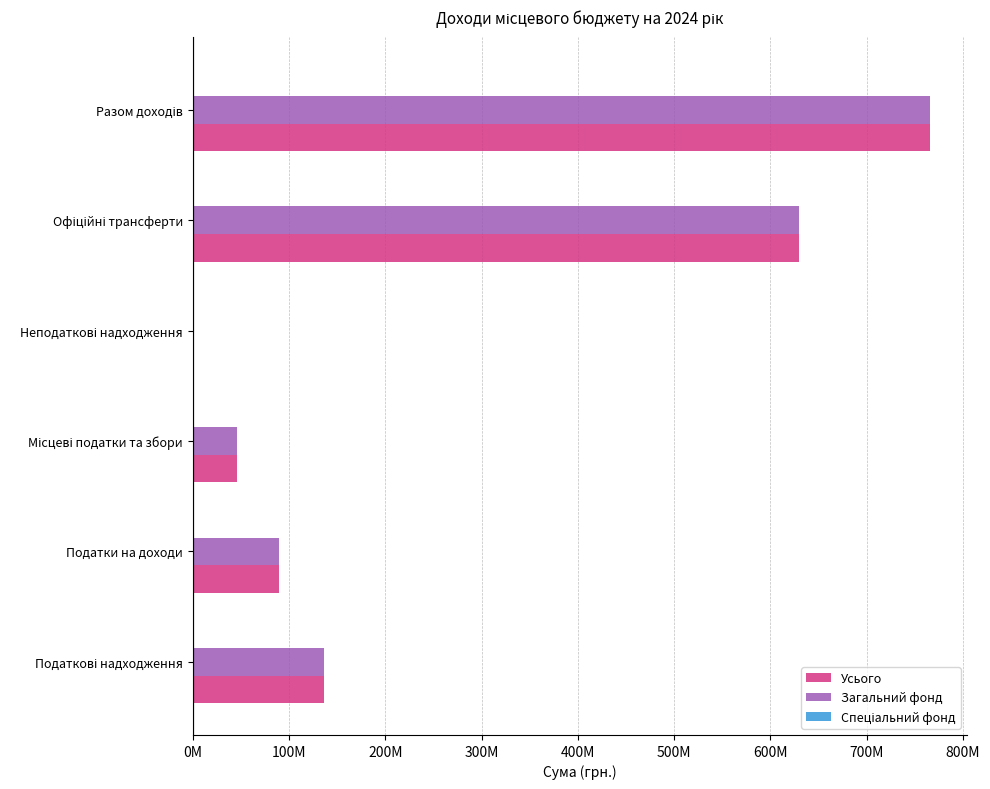

What is the average value of the Усього series?

277994346